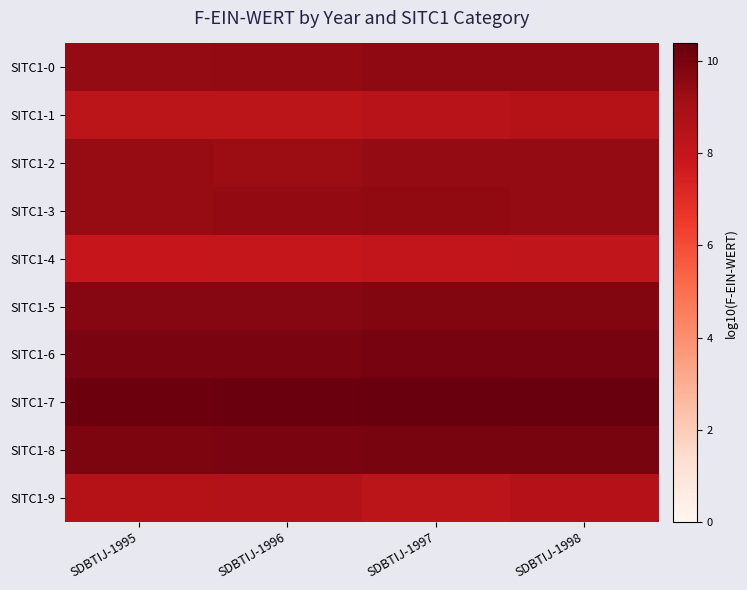

Between SDBTIJ-1998 and SDBTIJ-1996, which is larger?

SDBTIJ-1998